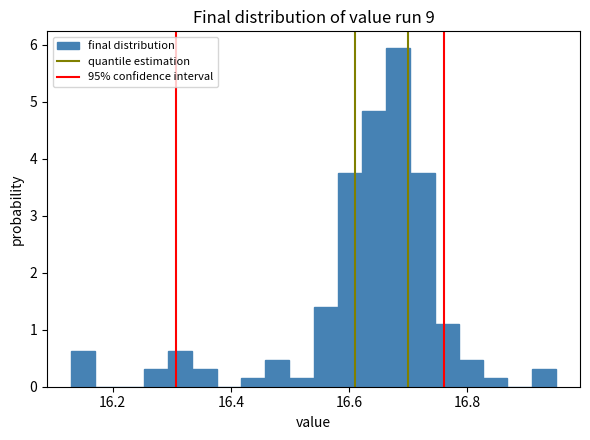

Around what value on the x-axis is the tallest bar? Give the approximate position of its centre, as read against the axis.

16.68